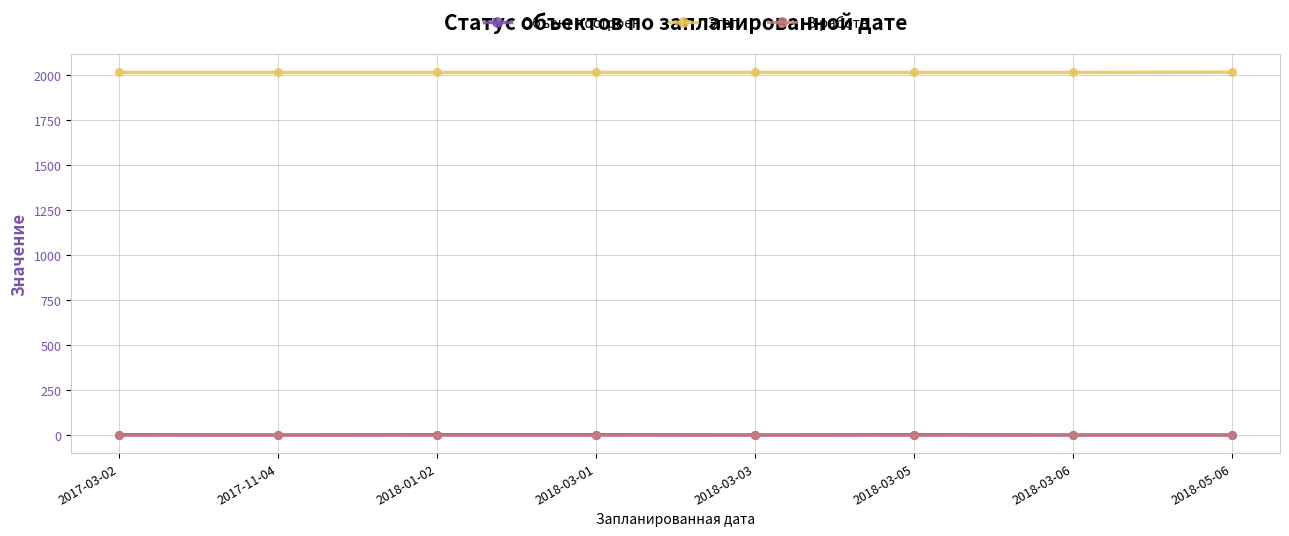

How many values in Объект построен are above zero?

4